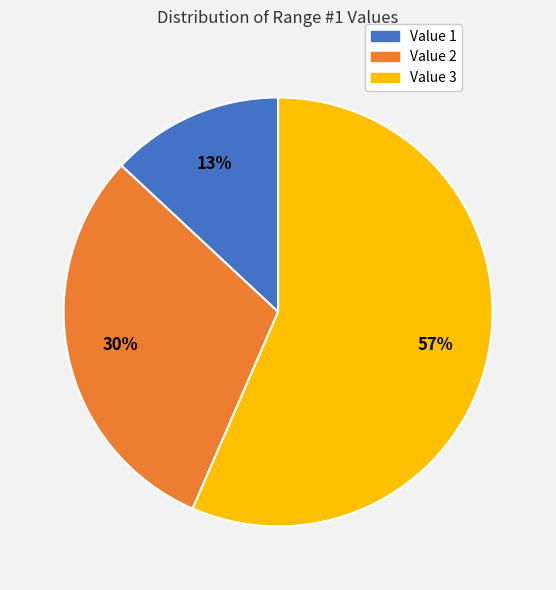

The Value 1 slice represents 4% of the pie. True or false?

False